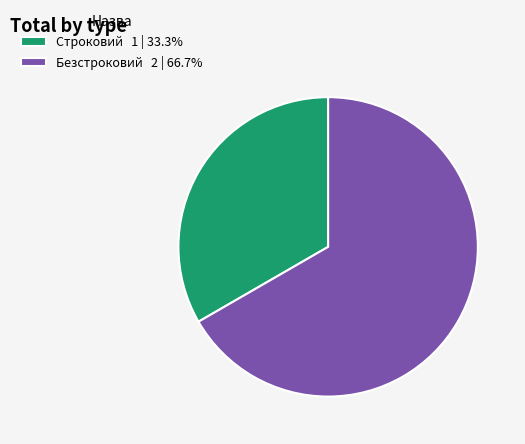

Does any single category account for the majority?

Yes